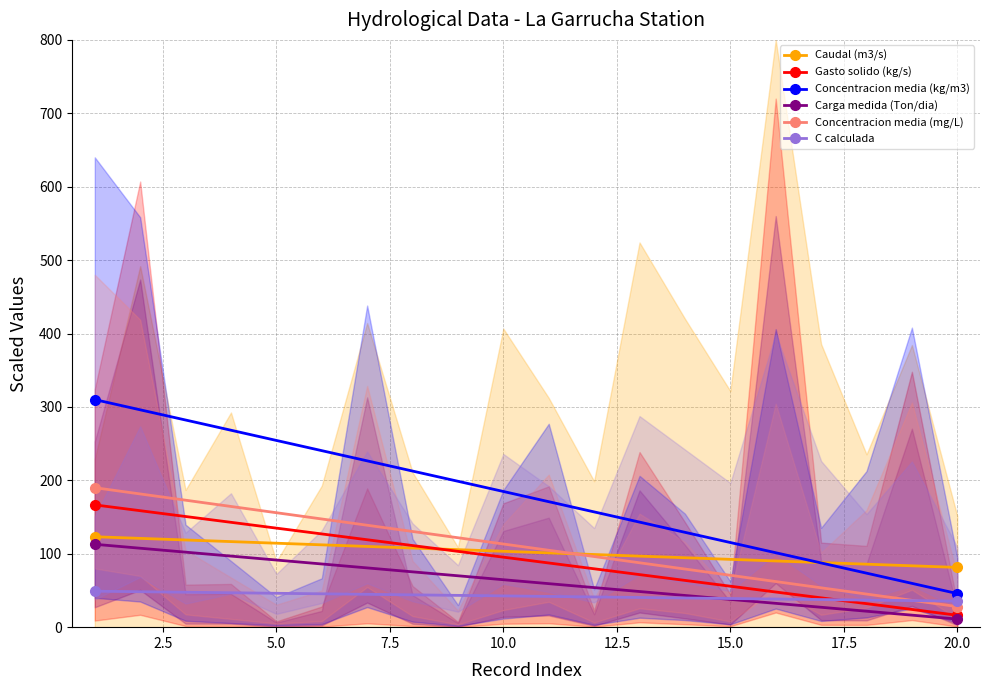

What is the smallest value displayed?

11.0